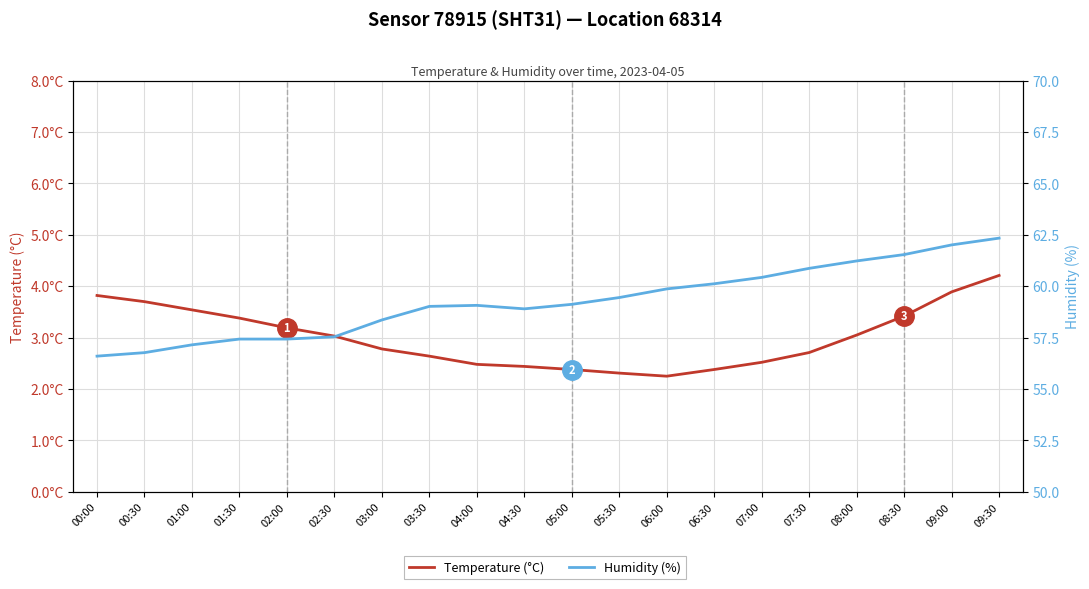

List the series in order of their peak value, highest first.

Humidity (%), Temperature (°C)